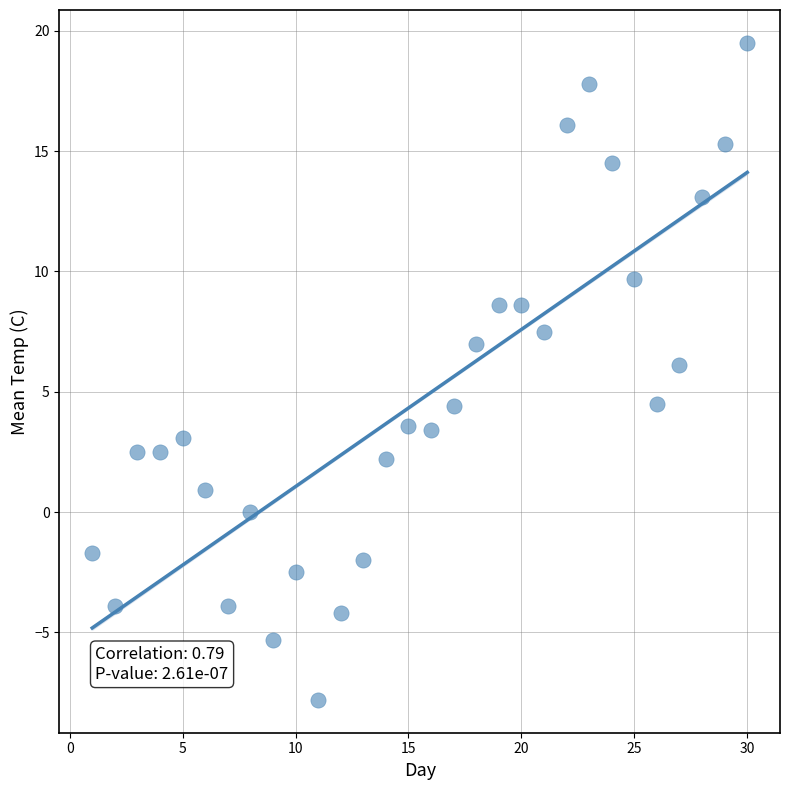

What is the range of Y values (max minus min)?

27.3